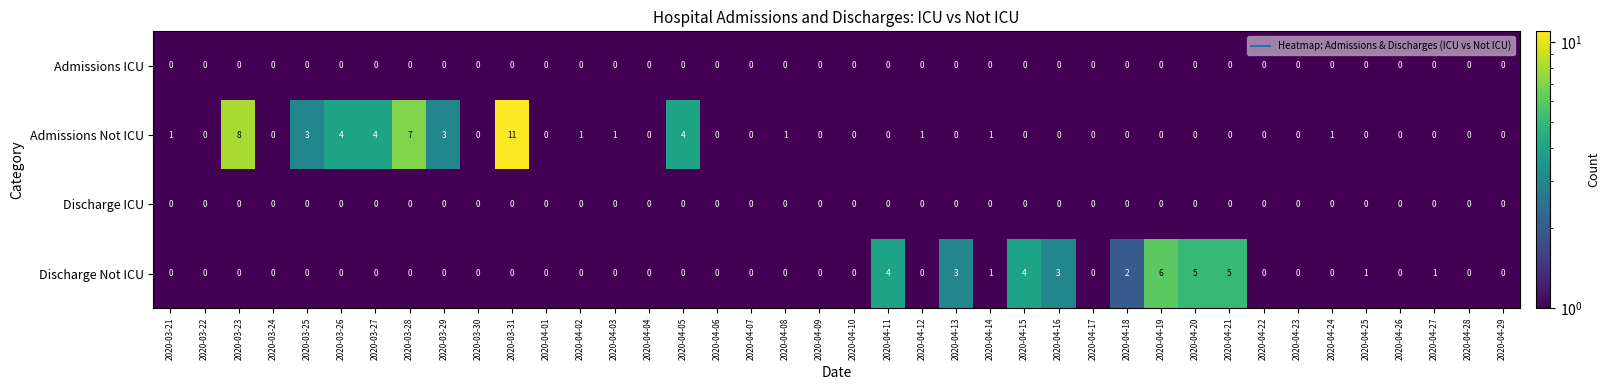

The value of Admissions ICU at 2020-04-18 is 0. True or false?

True